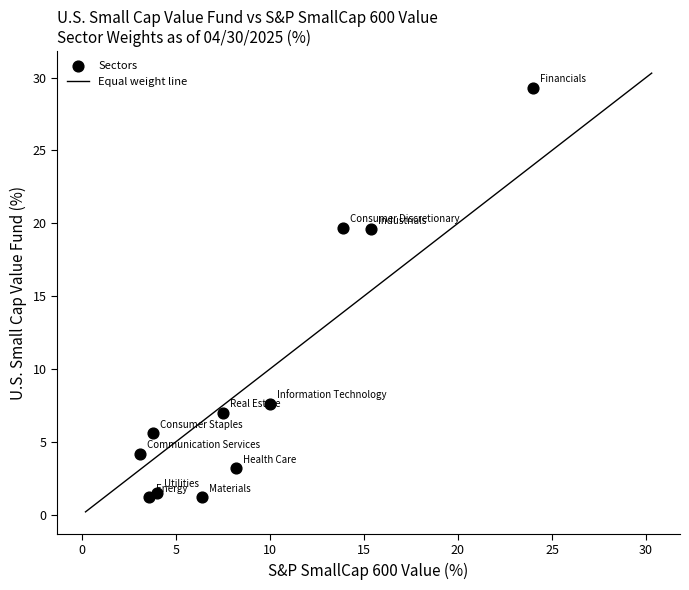

What is the average Y value?

9.1